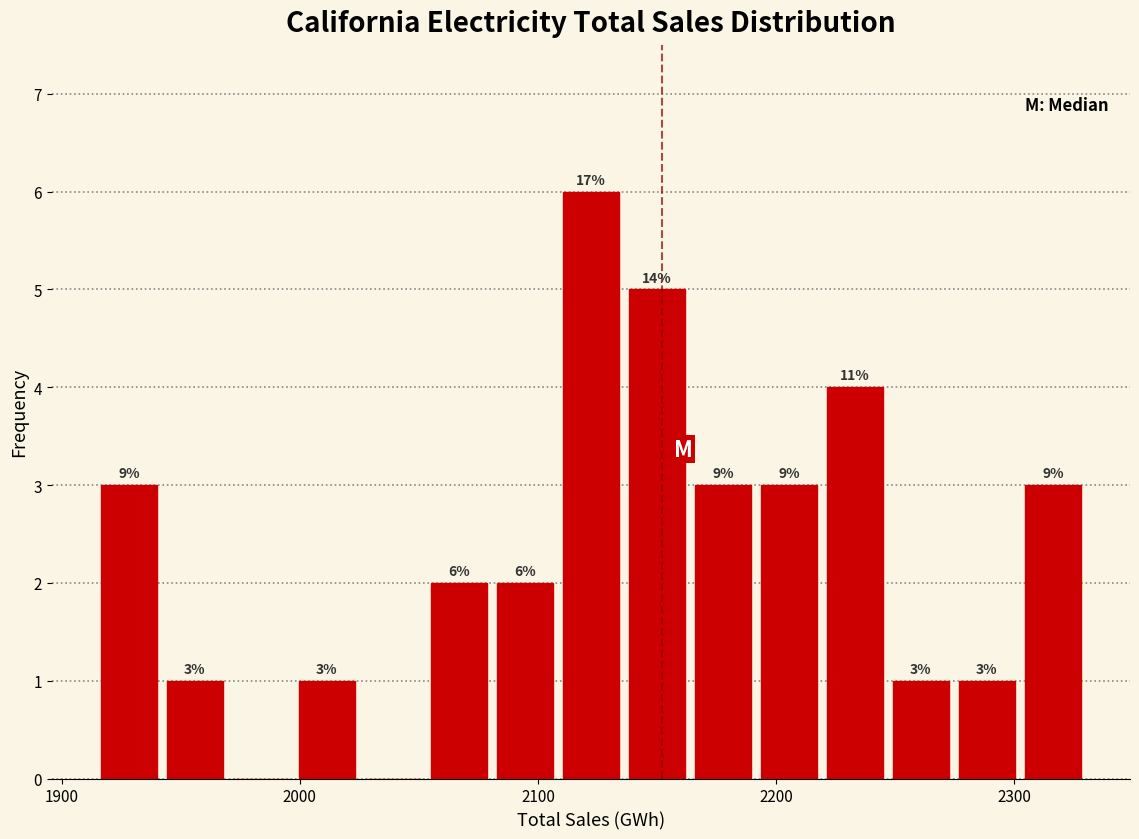

Around what value on the x-axis is the tallest bar? Give the approximate position of its centre, as read against the axis.

2120